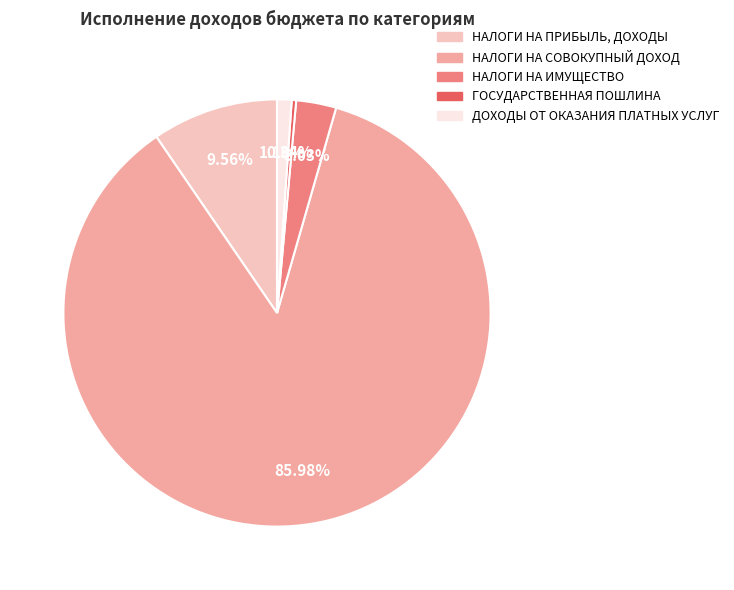

Which has a higher value, НАЛОГИ НА ПРИБЫЛЬ, ДОХОДЫ or НАЛОГИ НА СОВОКУПНЫЙ ДОХОД?

НАЛОГИ НА СОВОКУПНЫЙ ДОХОД